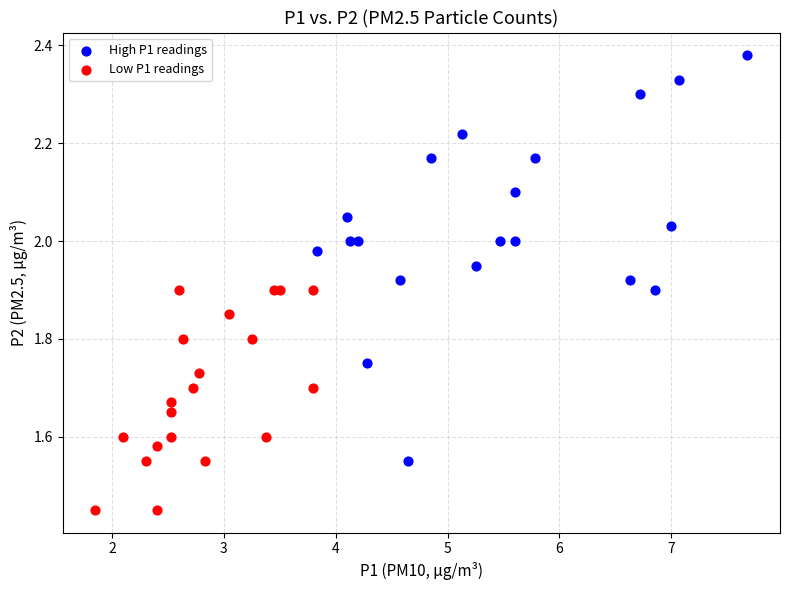

Which series contains the highest Y value?

High P1 readings